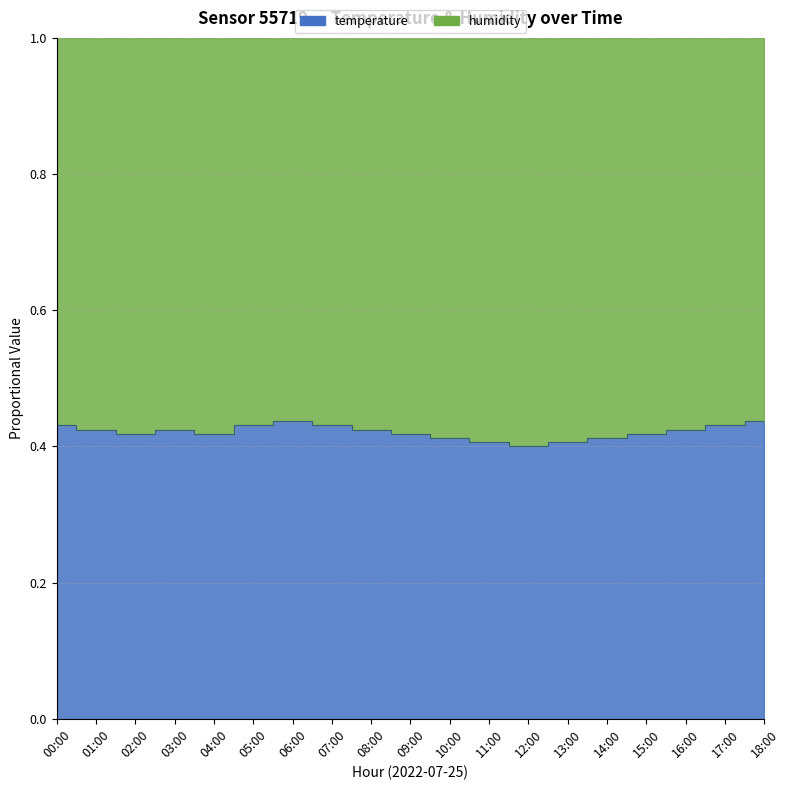

How many interior local valleys (lower than both neighbors) does the data have?

3